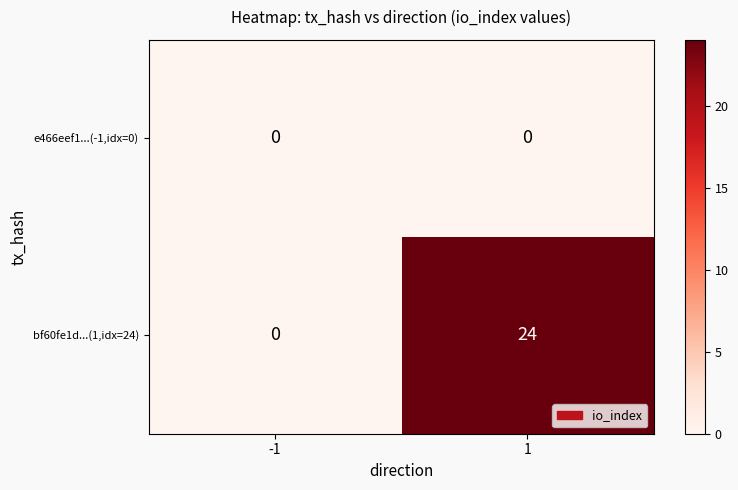

How many series are shown in this chart?

2